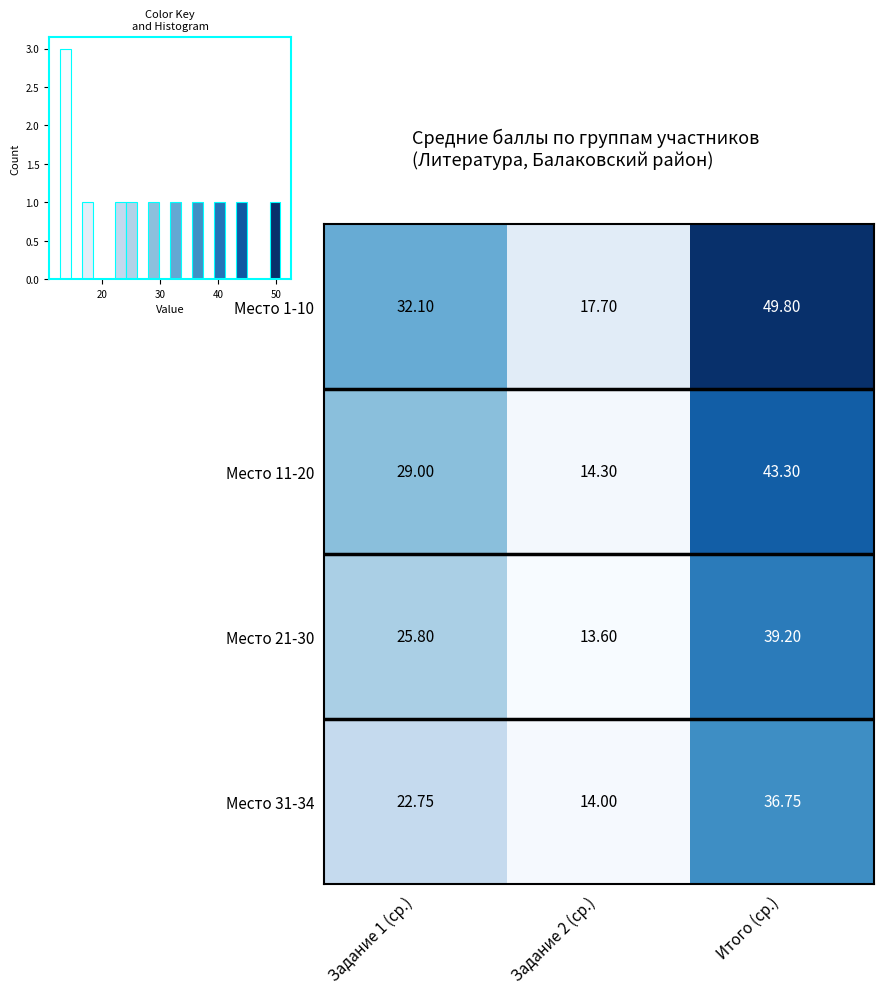

How many series are shown in this chart?

4